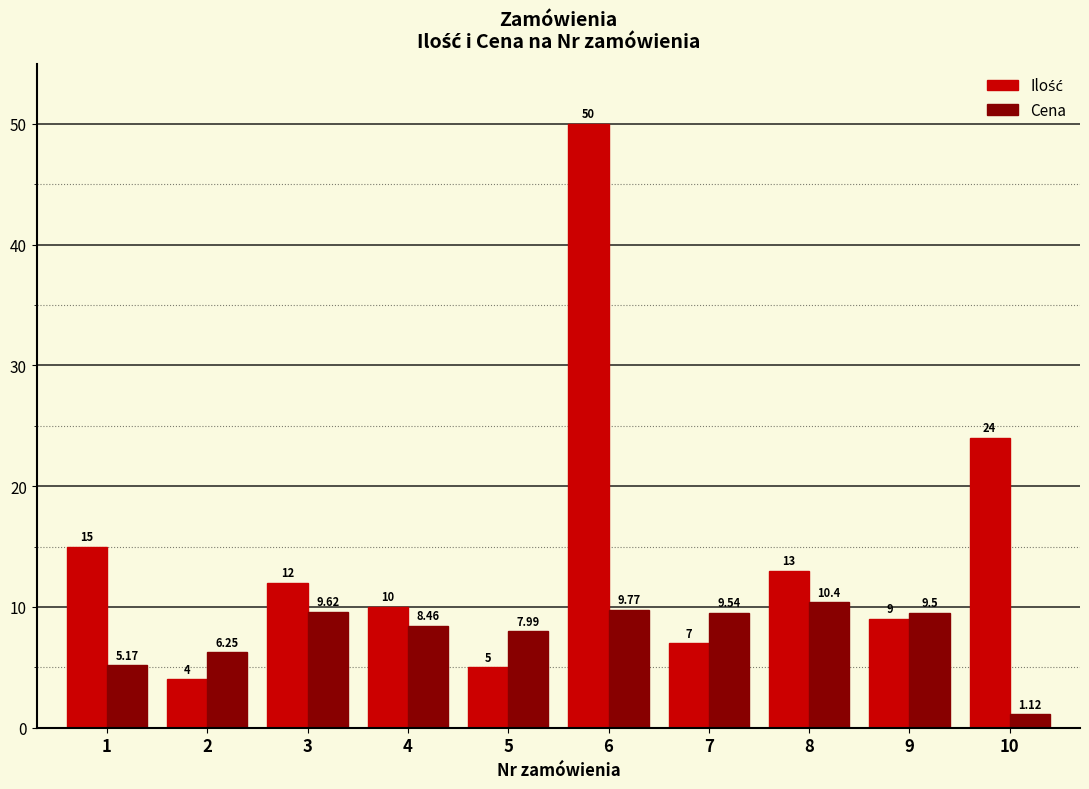

At which category is the sum across all series the highest?

6